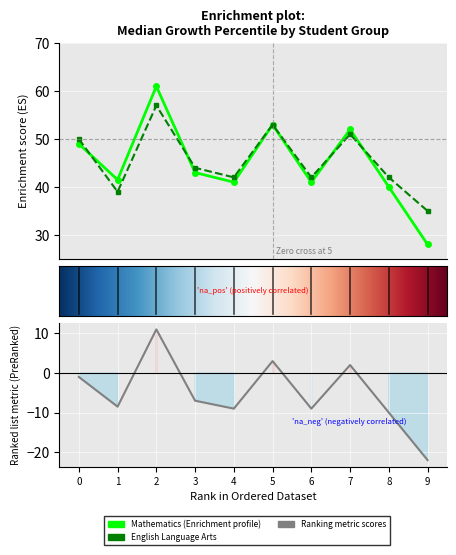

List the series in order of their peak value, lowest first.

English Language Arts, Mathematics